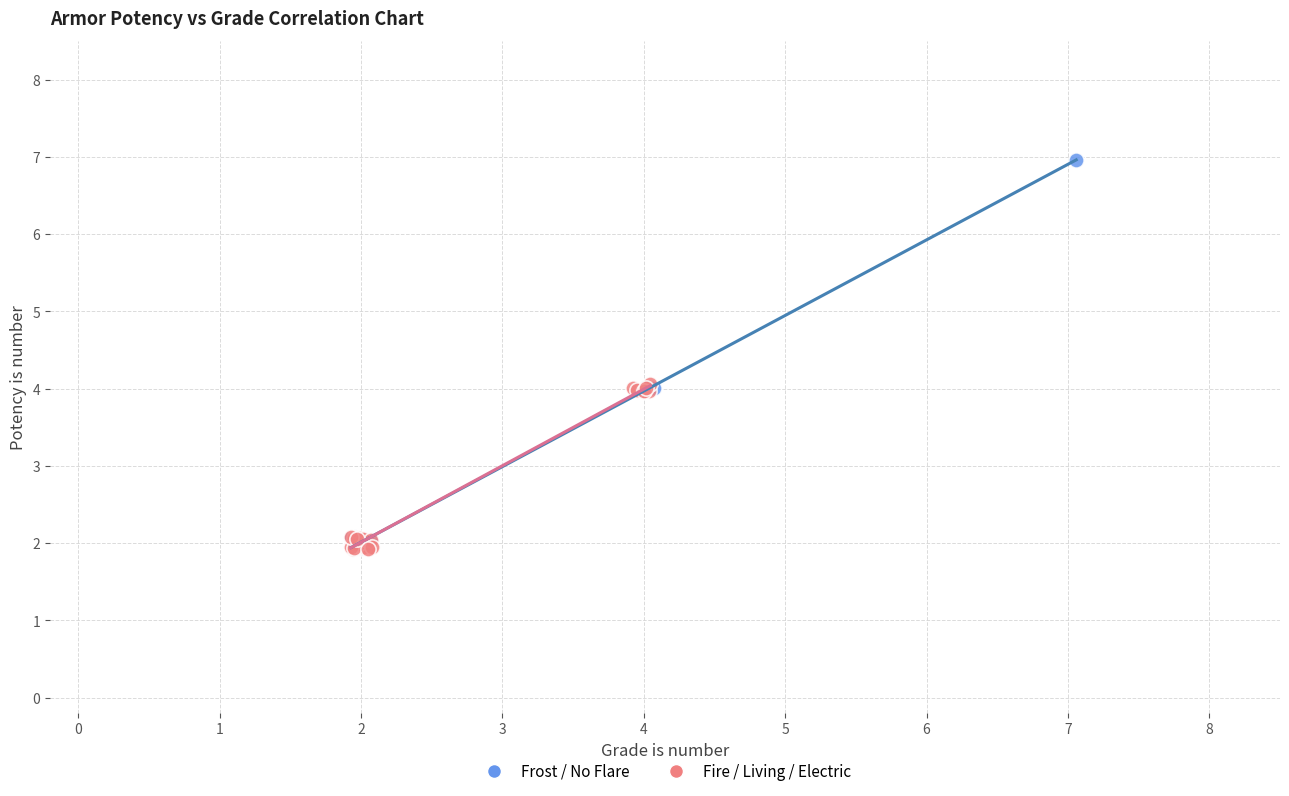

Which series has the largest Y range (max minus min)?

Frost / No Flare